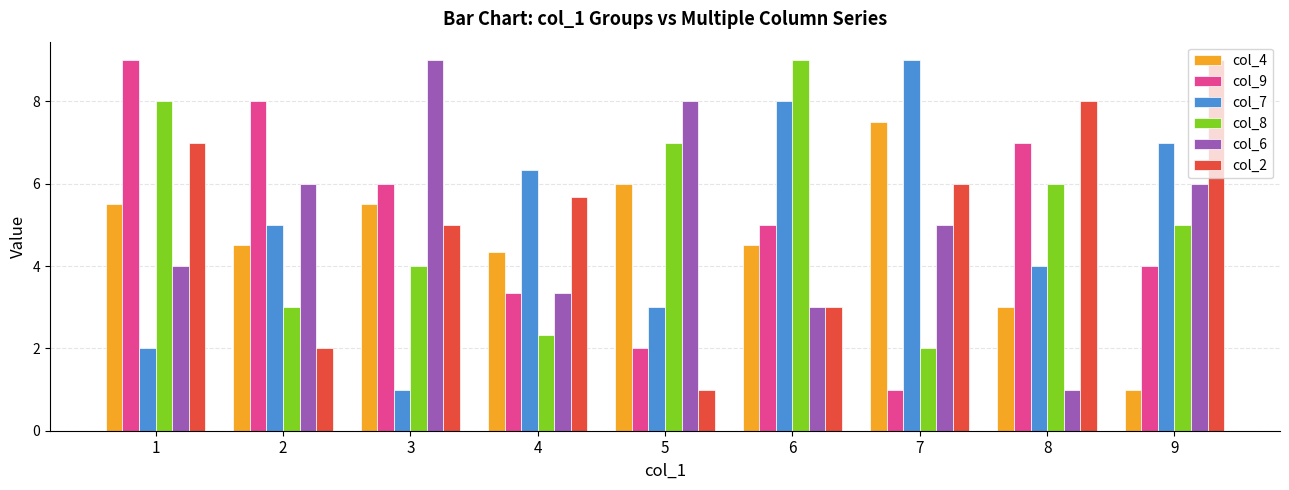

What is the lowest value of the col_2 series?

1.0